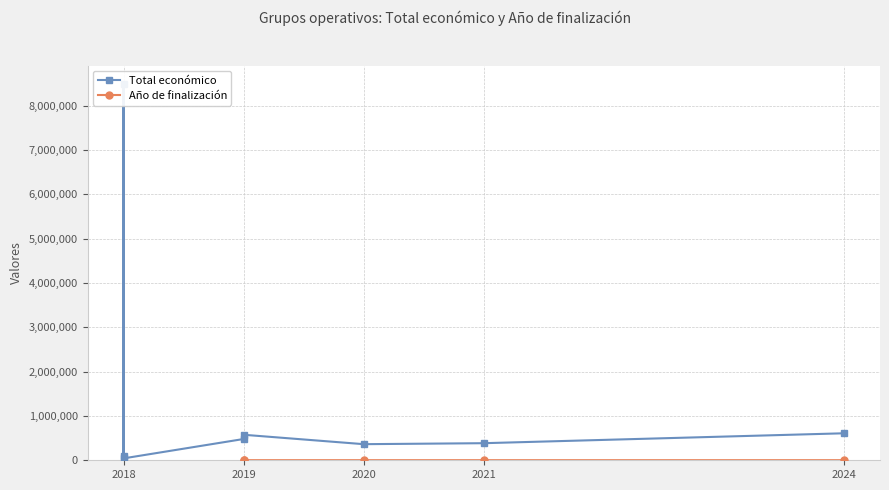

At 2020, list the series in order from largest to smallest.

Total económico, Año de finalización